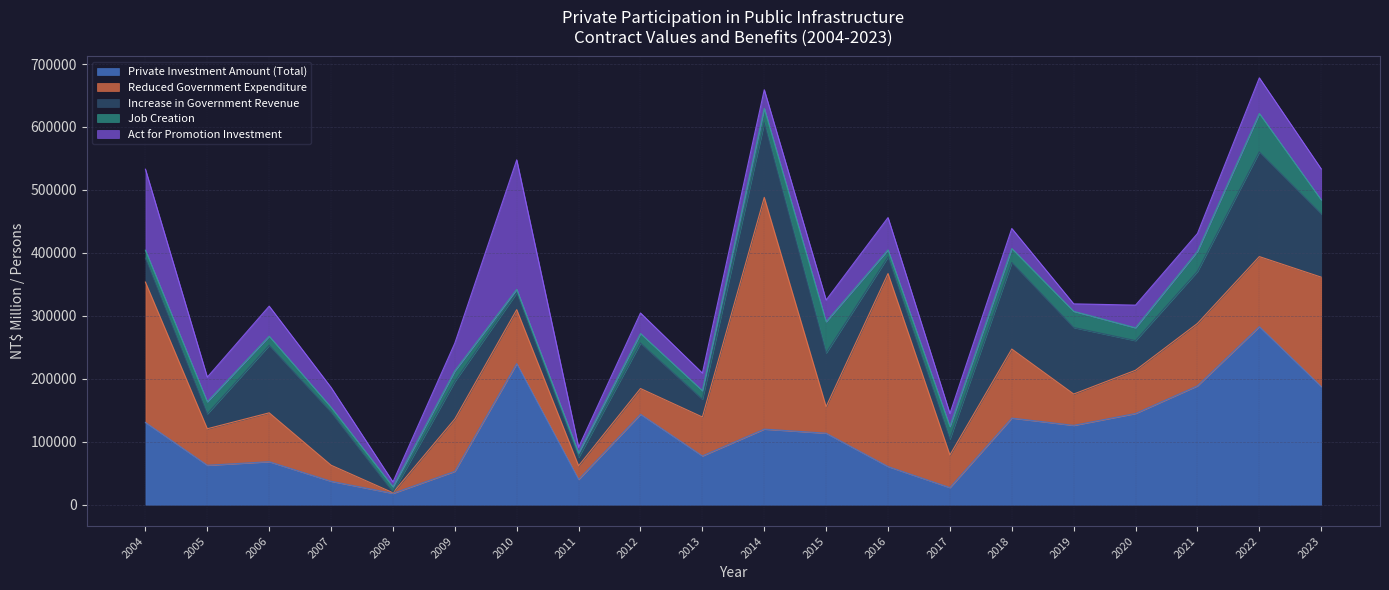

What is the value of the Reduced Government Expenditure point at the 14th from the left?

51873